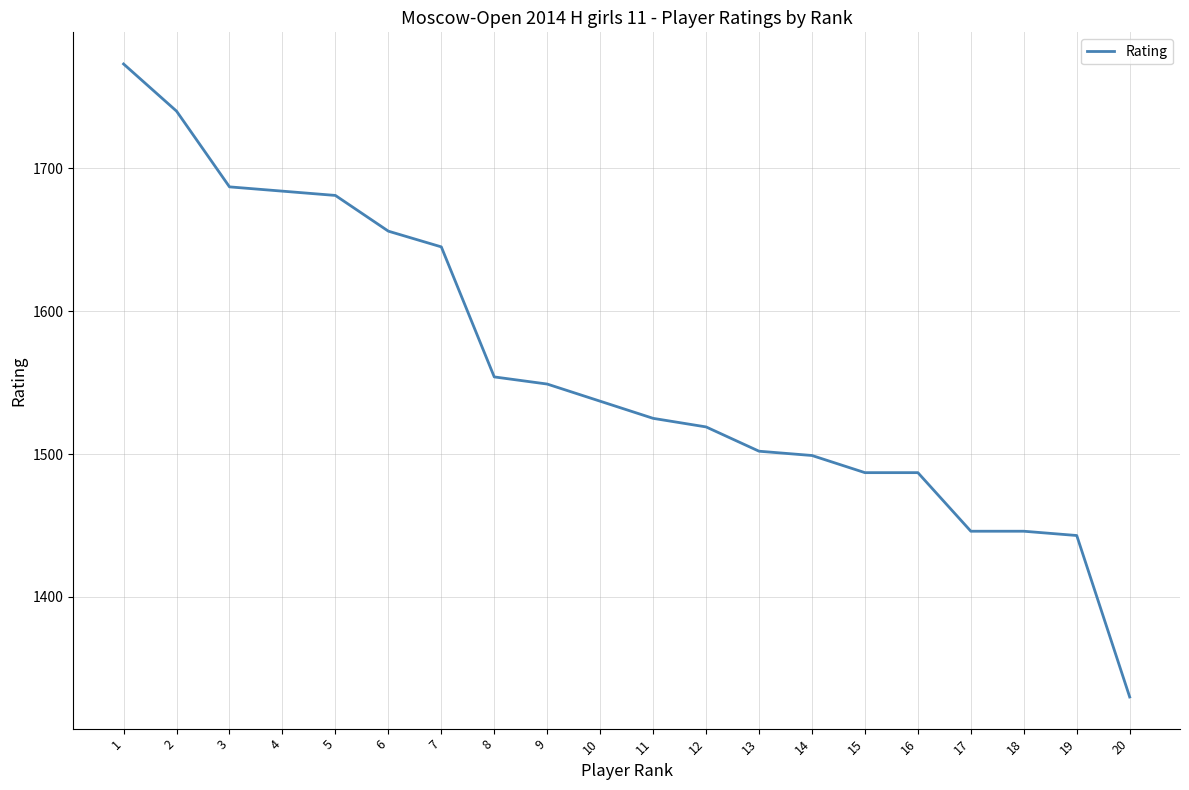

What is the change in value from 11 to 17?

-79